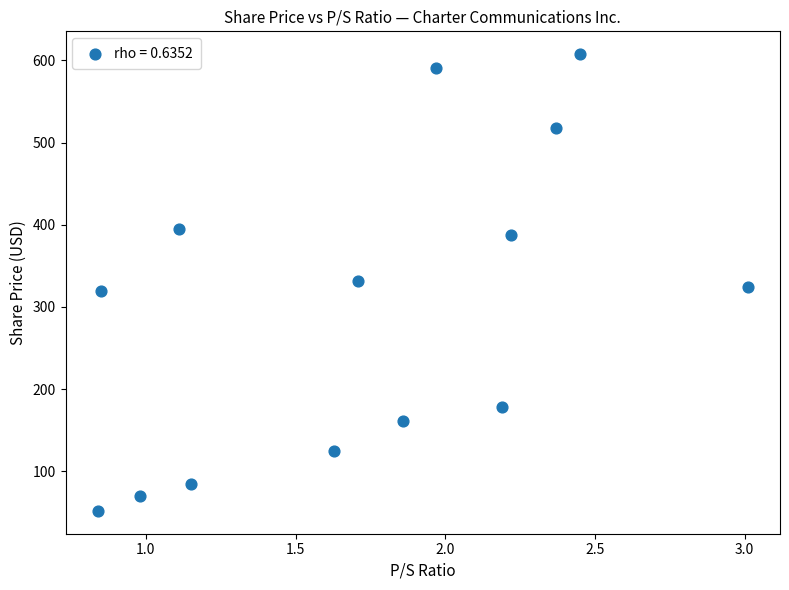

What is the range of X values (max minus min)?

2.2